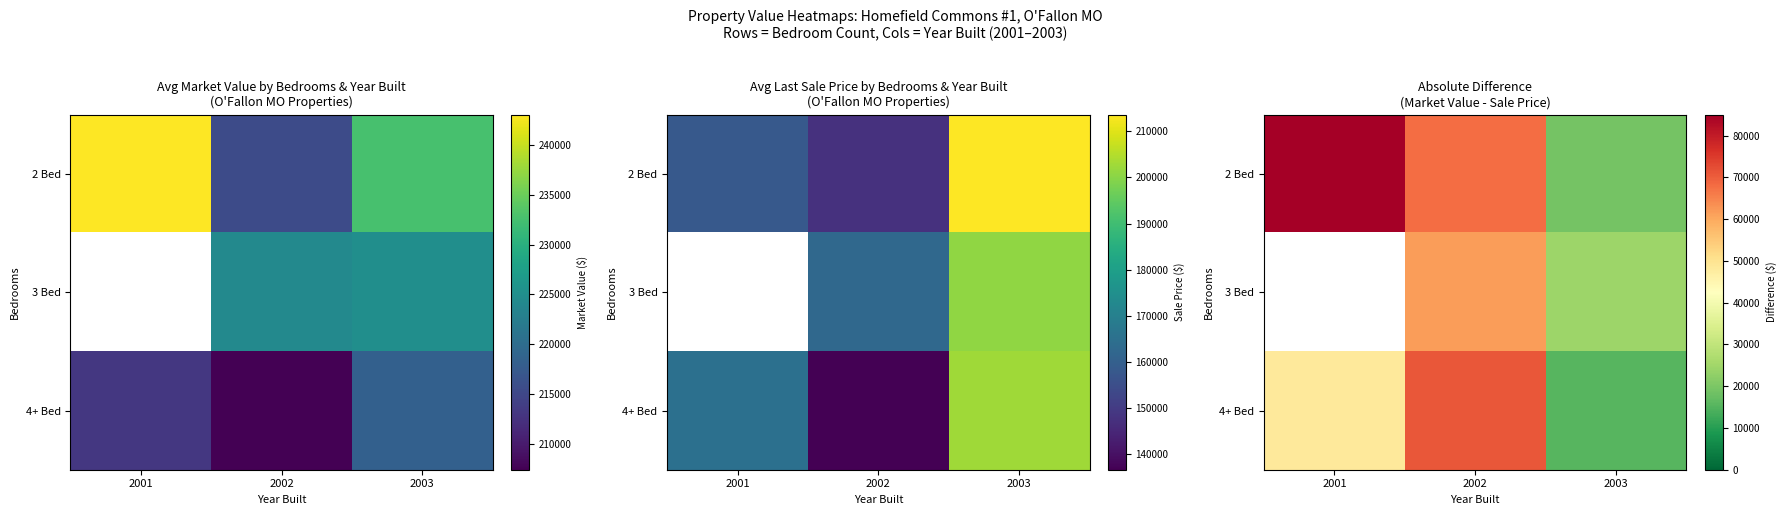

List the series in order of their peak value, highest first.

2 Bed, 3 Bed, 4+ Bed